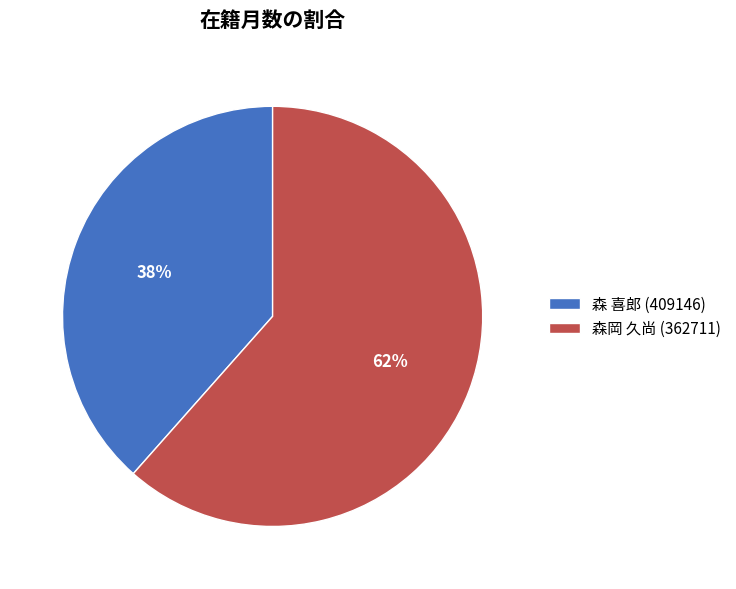

Between 森岡 久尚 (362711) and 森 喜郎 (409146), which is larger?

森岡 久尚 (362711)